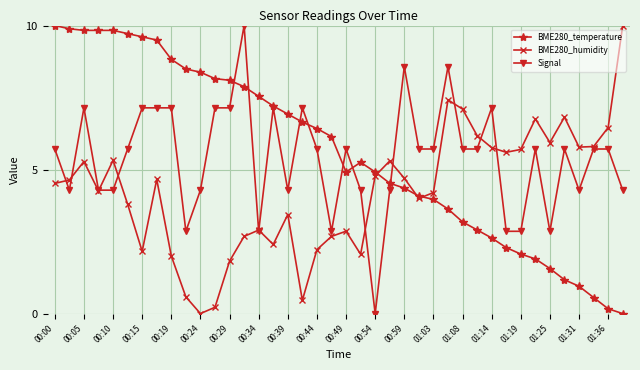

List the series in order of their overall mean, lowest first.

BME280_humidity, Signal, BME280_temperature